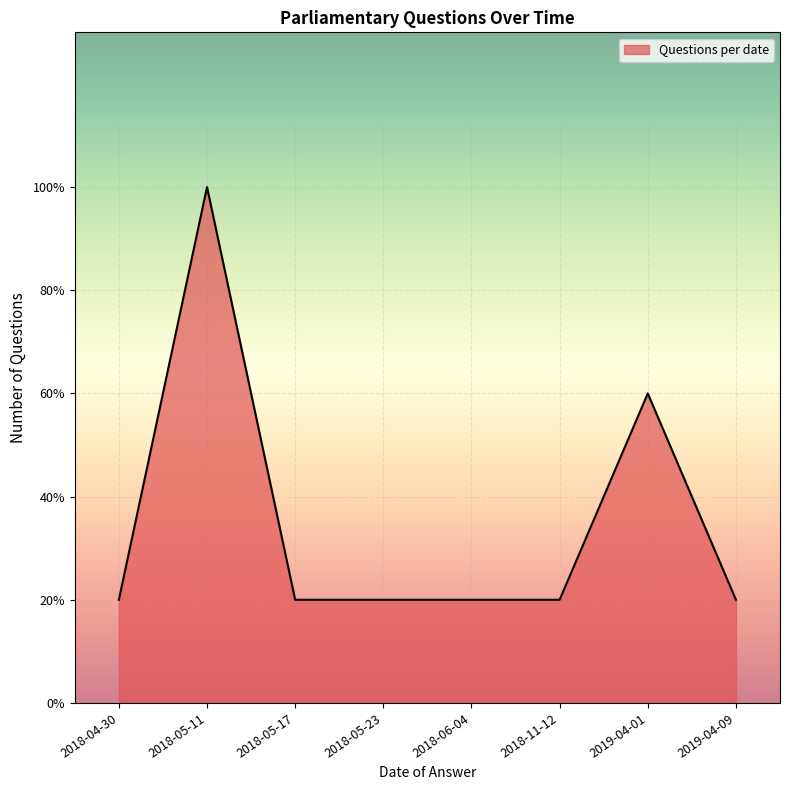

Does the chart have visible grid lines?

Yes